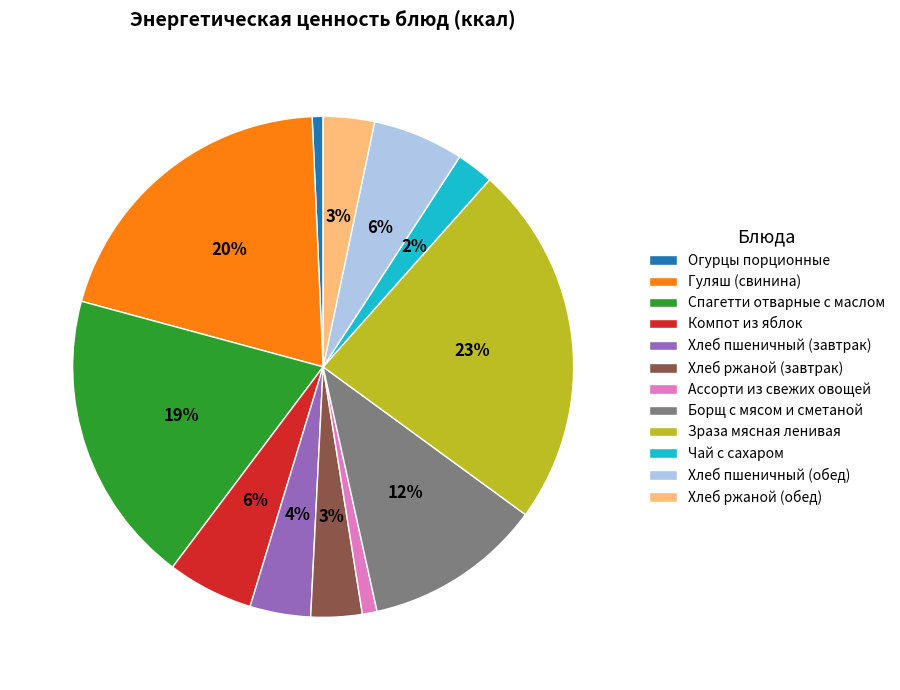

Is it true that Хлеб пшеничный (обед) is 6% of the pie?

True